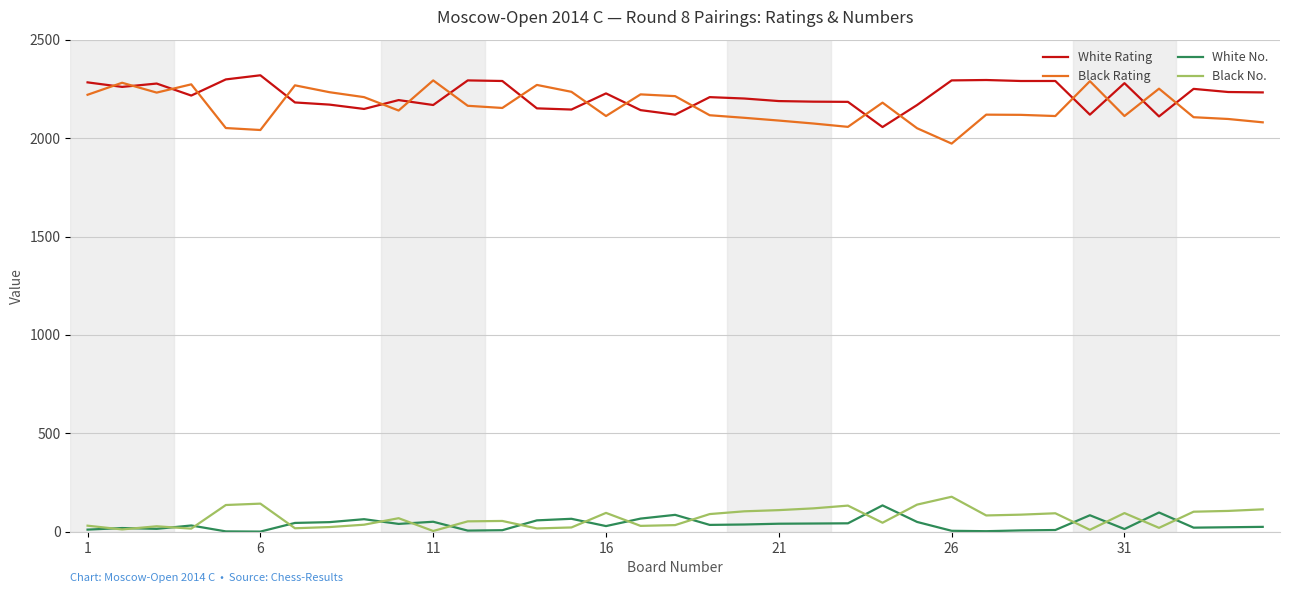

What is the maximum value shown in the chart?

2319